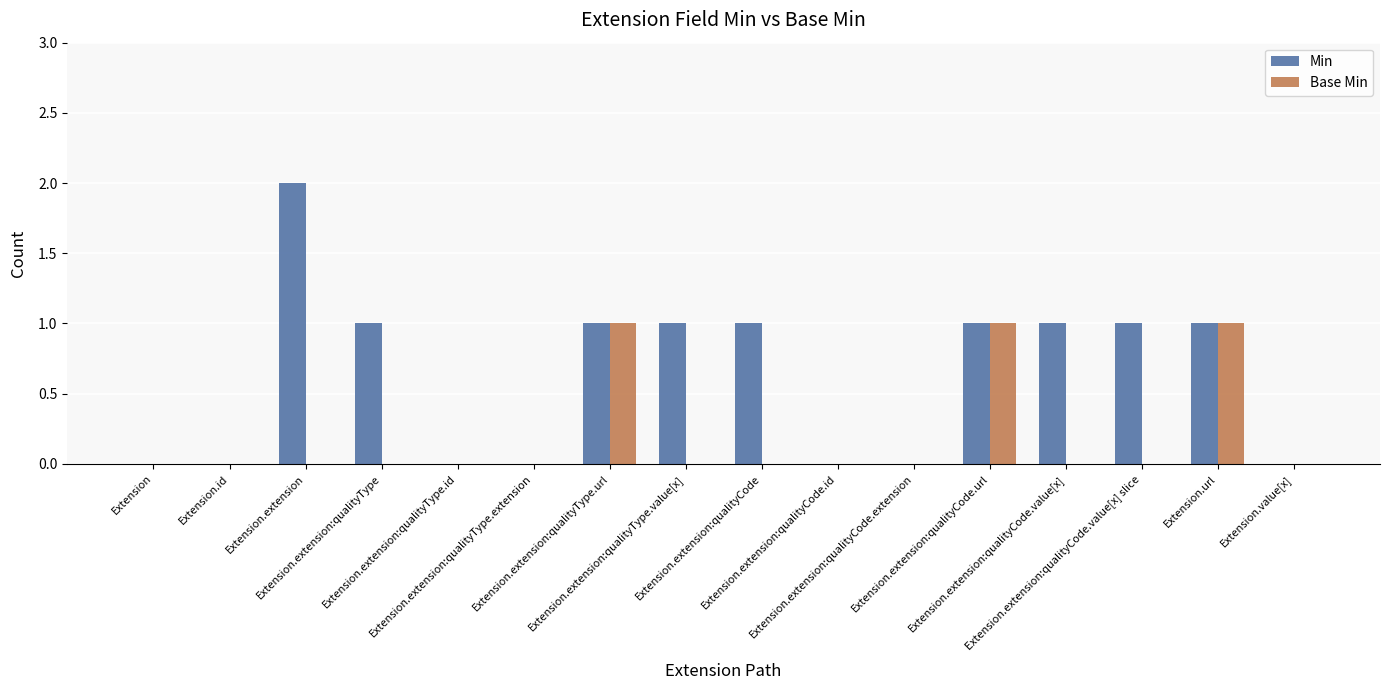

Is it true that Base Min equals 0 at Extension.extension:qualityType.value[x]?

True